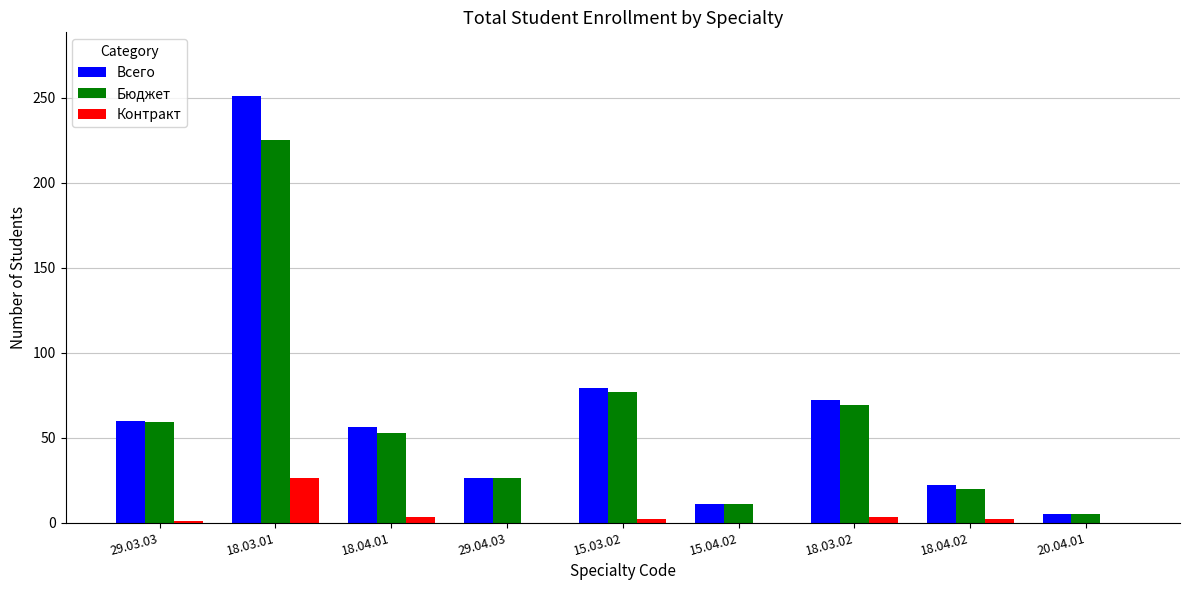

True or false: Всего has a value of 60 at 29.03.03.

True